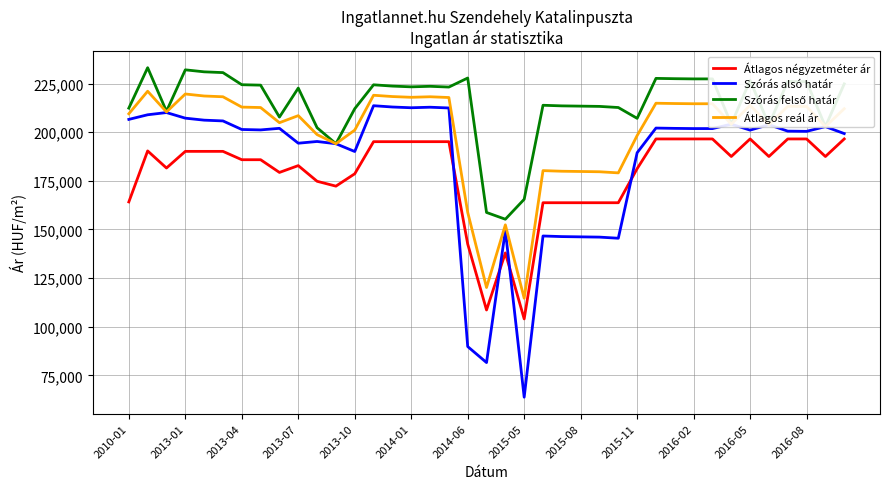

How many values in the Átlagos négyzetméter ár series are below 187500?

19